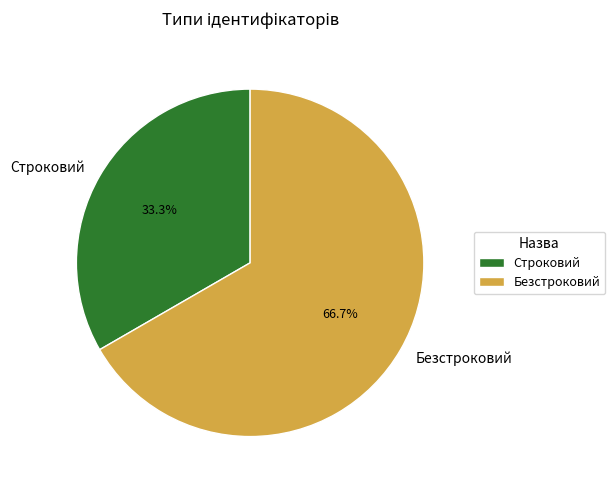

How many slices are in this pie chart?

2